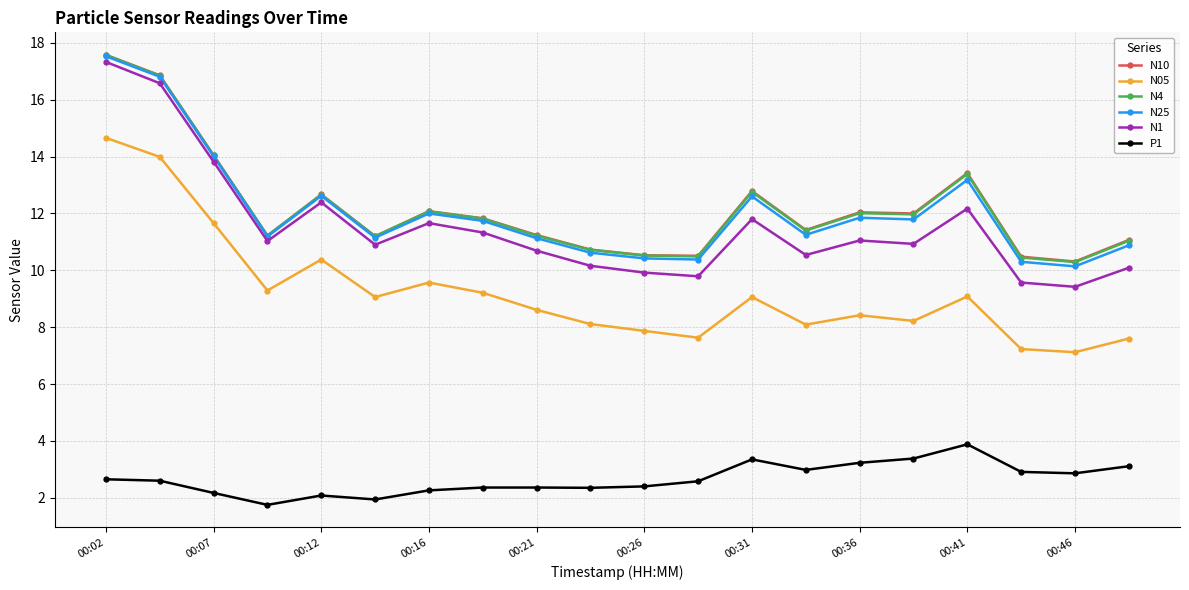

True or false: N1 has more than 2 points higher than both neighbors.

True